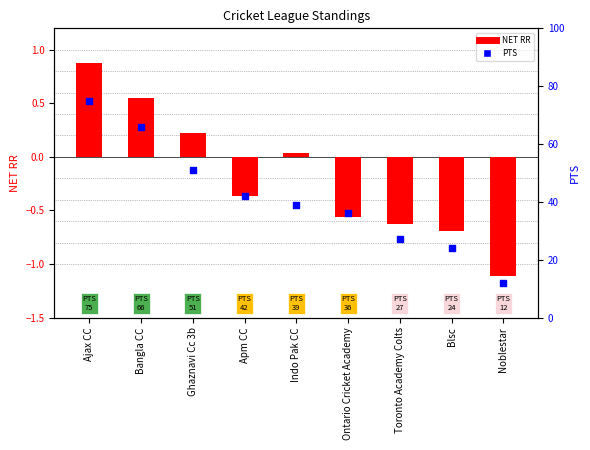

Which series has the largest Y range (max minus min)?

PTS